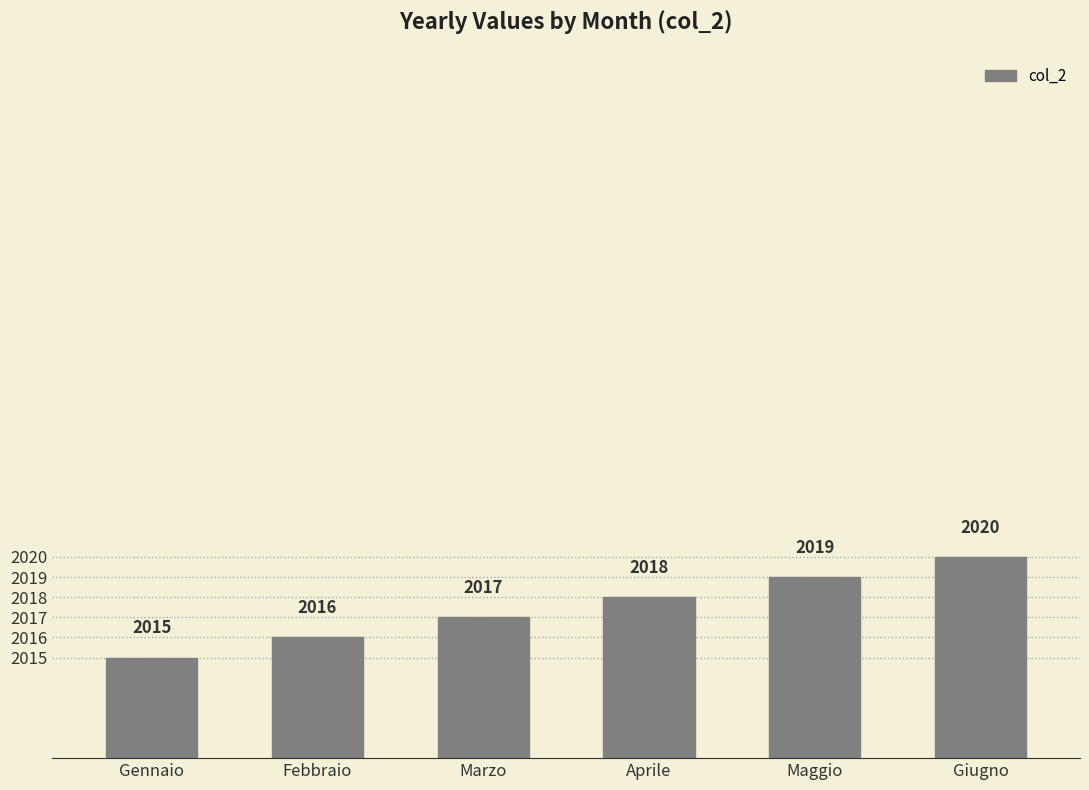

Between Aprile and Giugno, which is larger?

Giugno